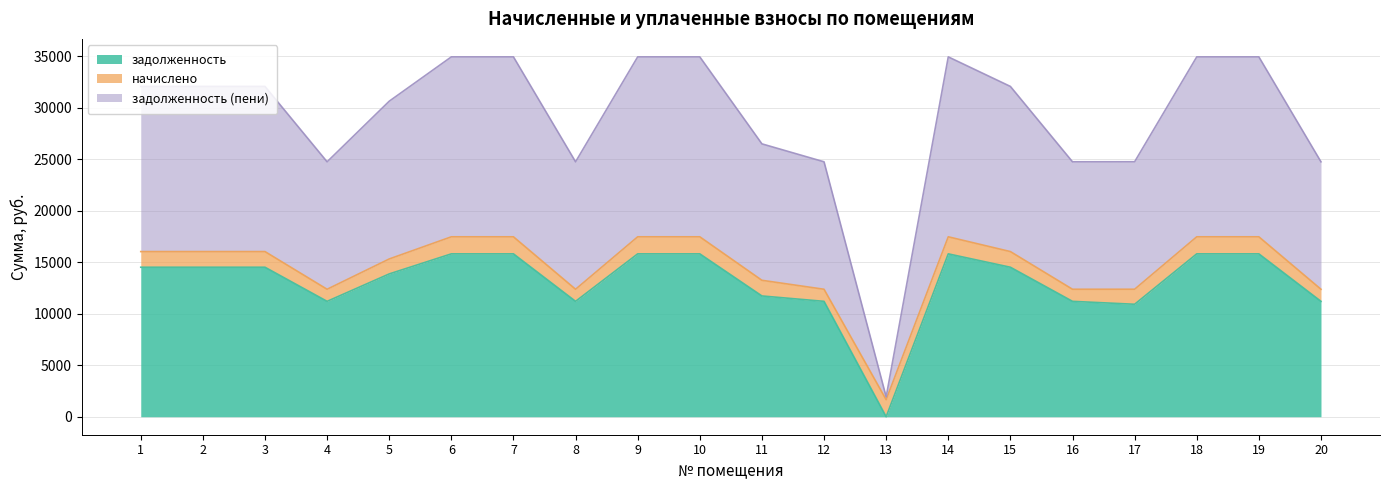

True or false: задолженность and задолженность (пени) intersect in this chart.

False